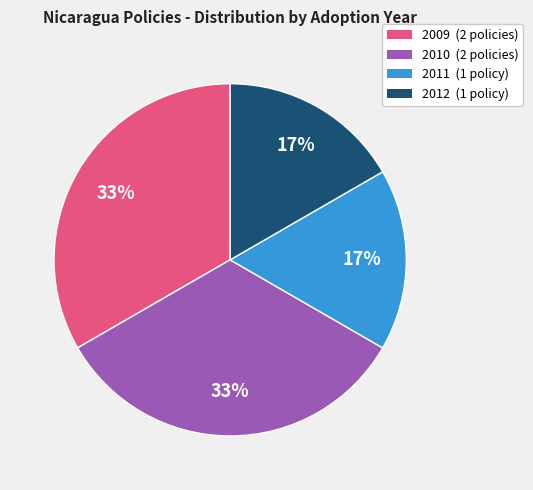

To the nearest percent, what is the average slice percentage?

25%